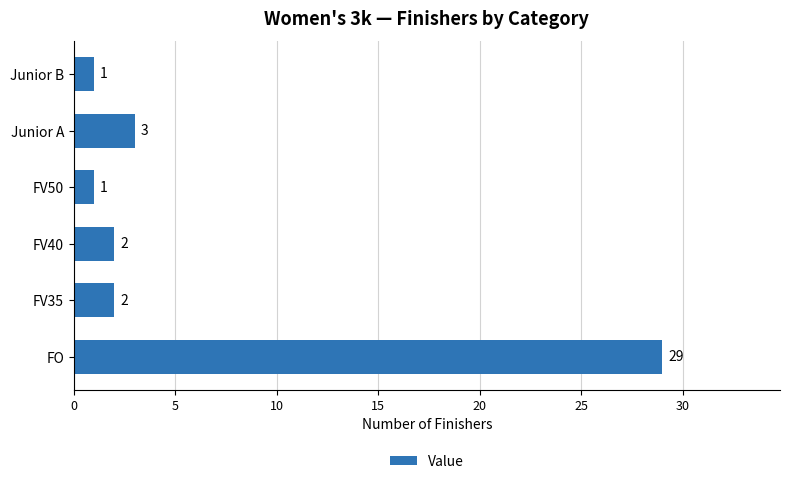

How many series are shown in this chart?

1